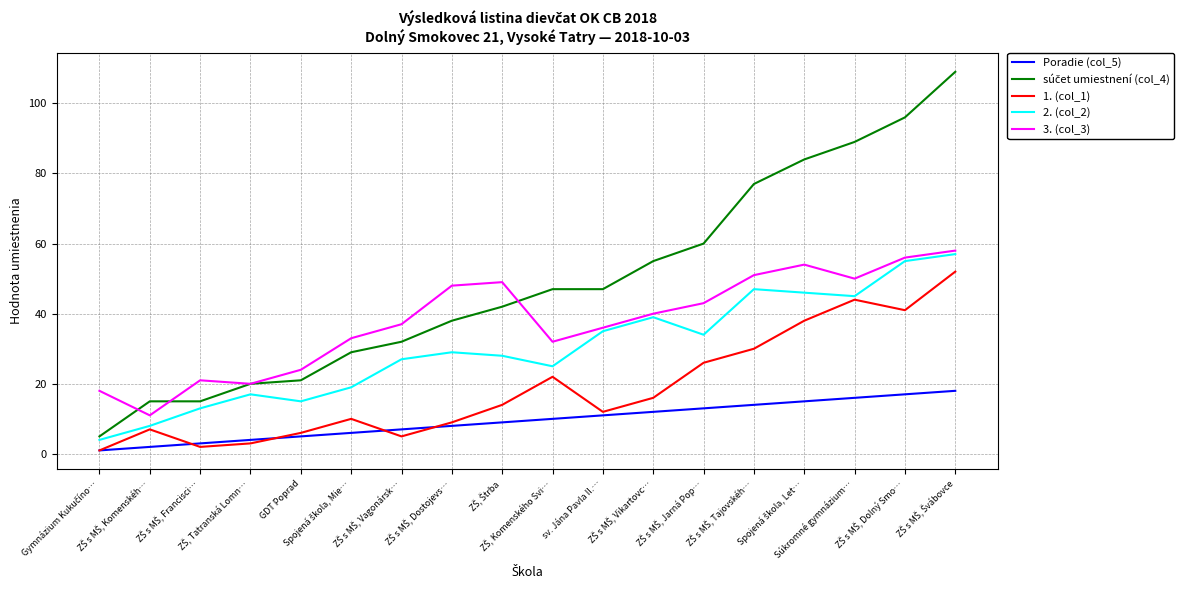

True or false: Poradie (col_5) and 2. (col_2) cross at least once.

False